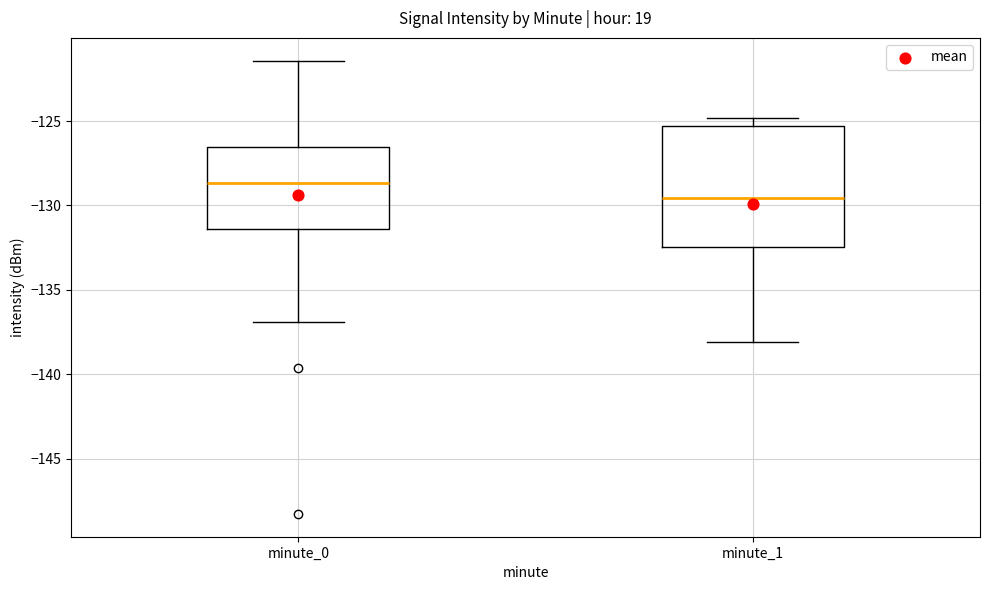

Comparing the boxes themselves (not the whiskers), which one is the tallest?

minute_1